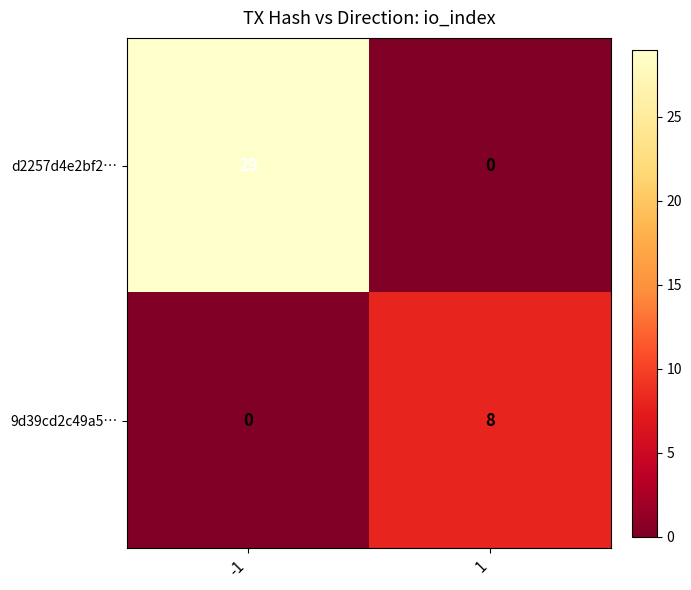

At how many categories does at least one series exceed 25?

1